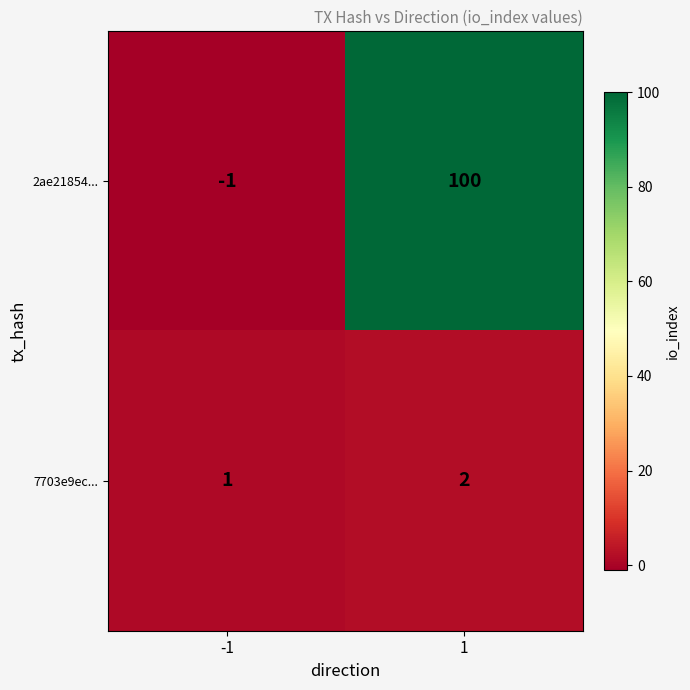

What is the total value across all series at 1?

102